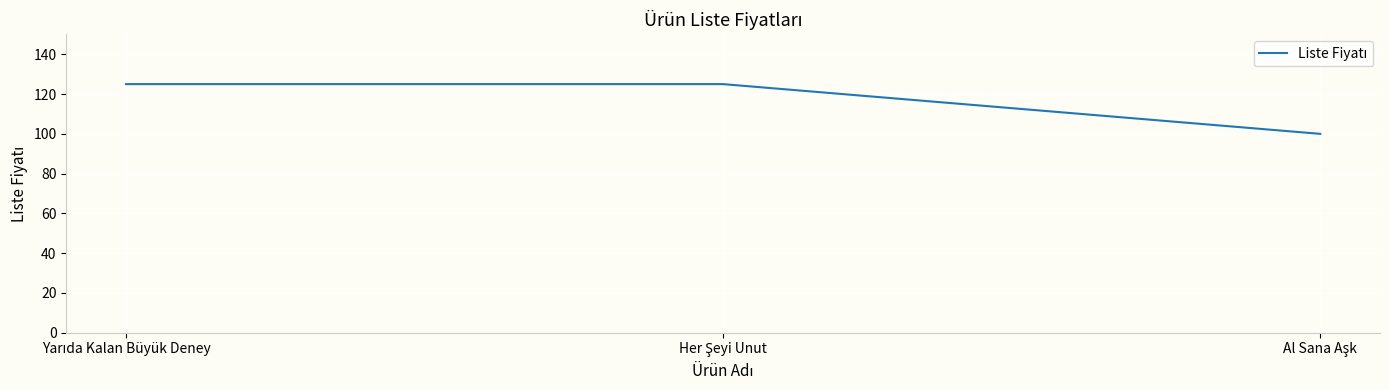

What is the minimum value shown in the chart?

100